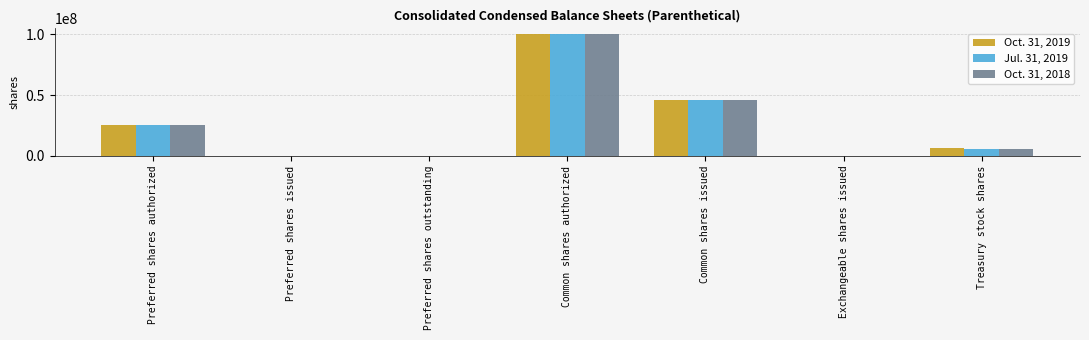

How many groups of bars are there?

7